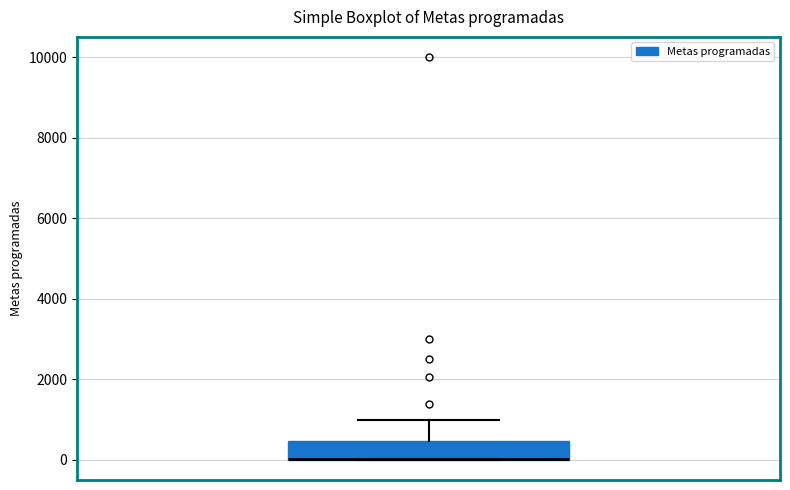

Read this box plot against the y-axis: the position of the median line, the range covered by the box, and the ends of both whiskers. The values are not printed on the chart, so give them approximately, as read against the axis.

median 0 (drawn on the box's lower edge), box 0 to 400, whiskers 0 to 1000